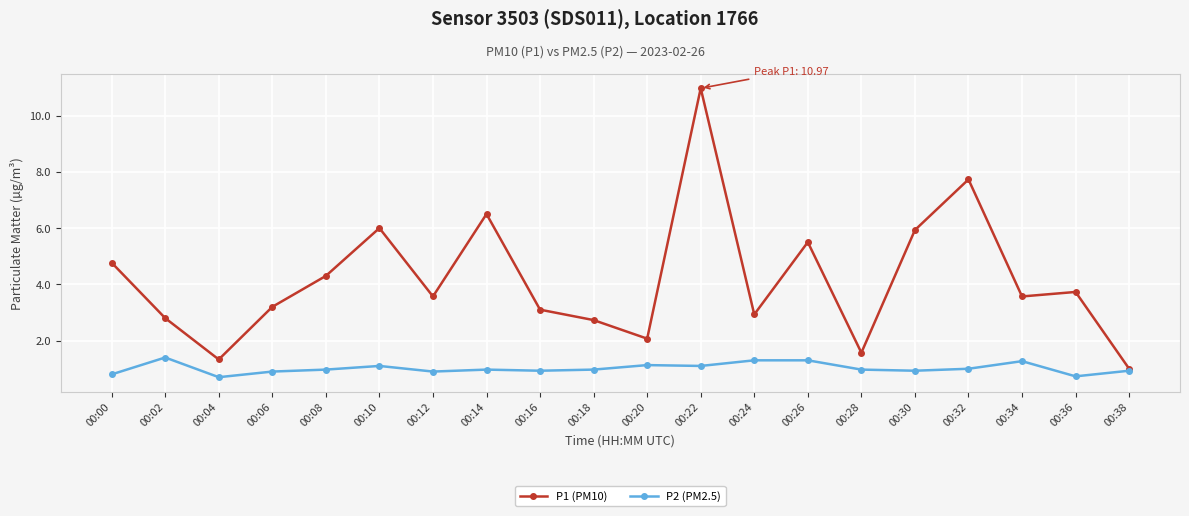

How many lines are shown in the chart?

2